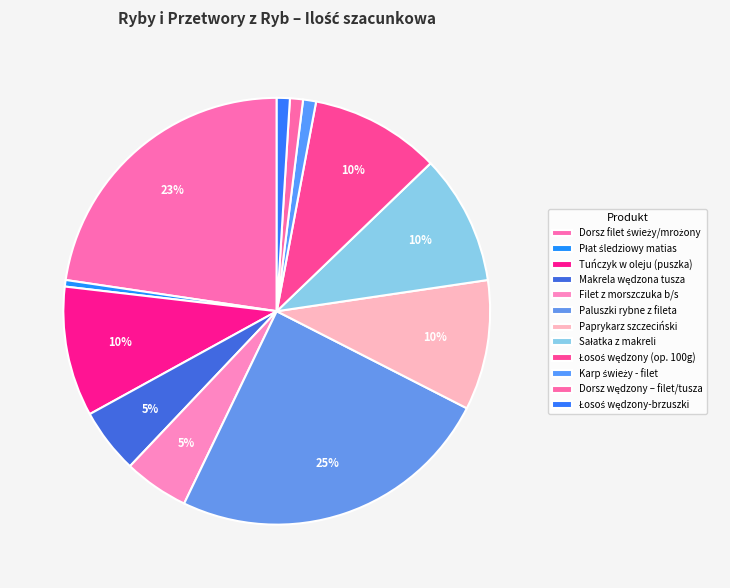

To the nearest percent, what is the difference between the largest and smallest slice percentages?

24%